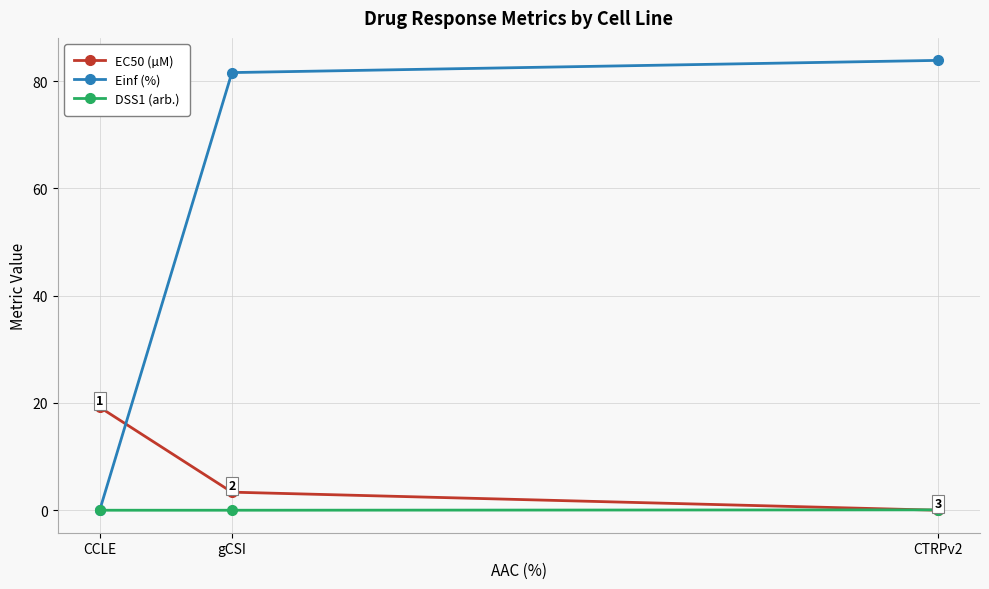

Rank the categories by Einf (%) value from highest to lowest.

CTRPv2, gCSI, CCLE